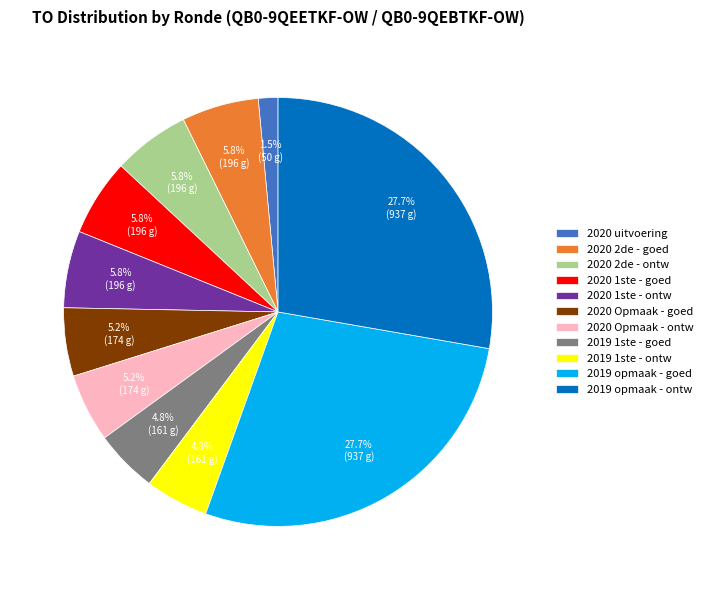

How many slices are in this pie chart?

11